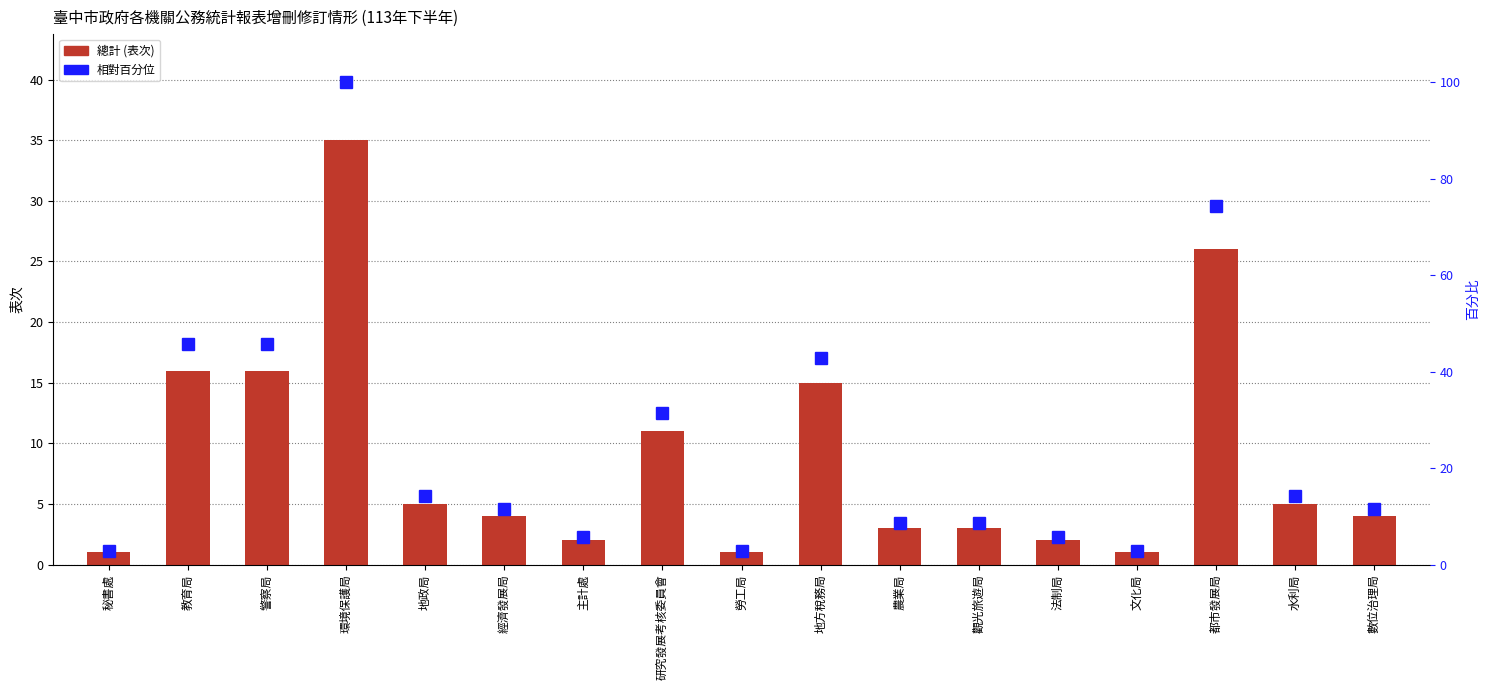

What is the sum of the 總計 values at 研究發展考核委員會 and 水利局?

16.0